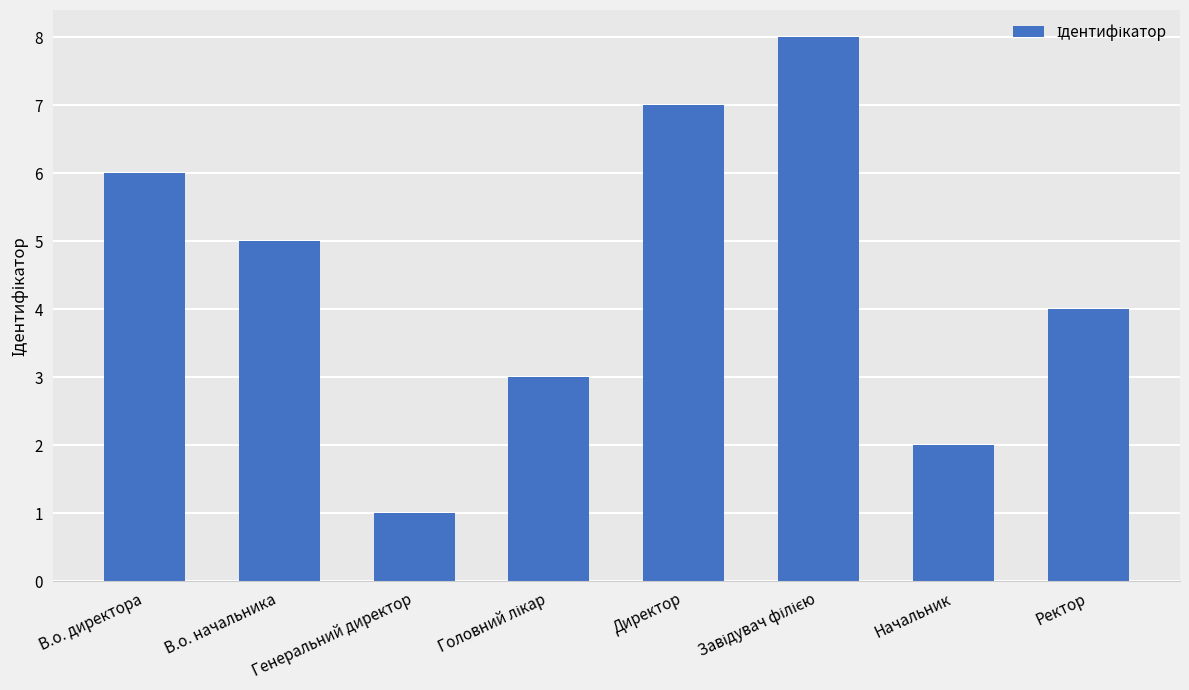

Which has a higher value, Директор or Ректор?

Директор